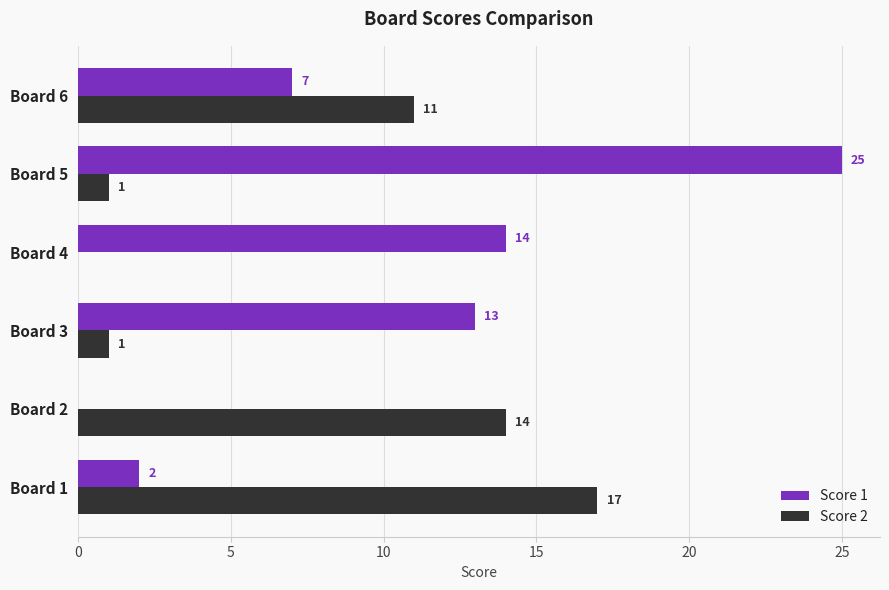

Where is Score 1 nearest to the value 12?

Board 3